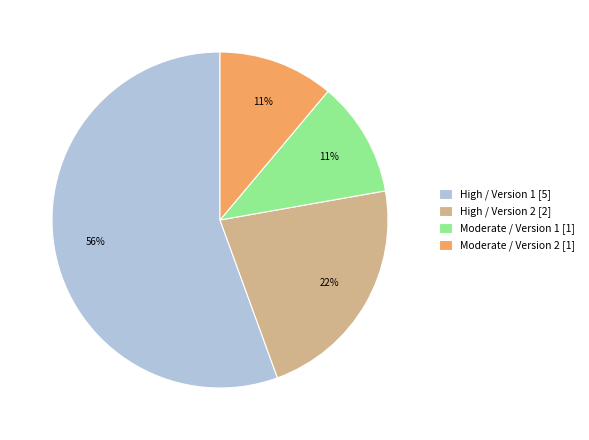

How many segments does this pie chart have?

4